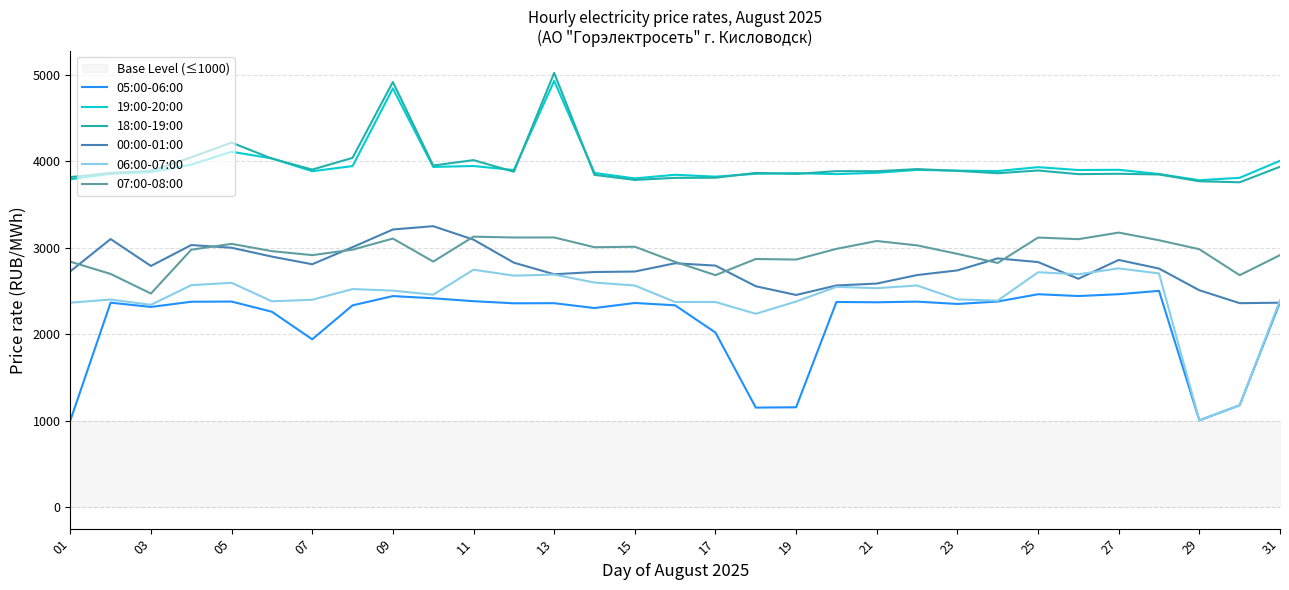

Does the chart display data point markers on the line(s)?

No